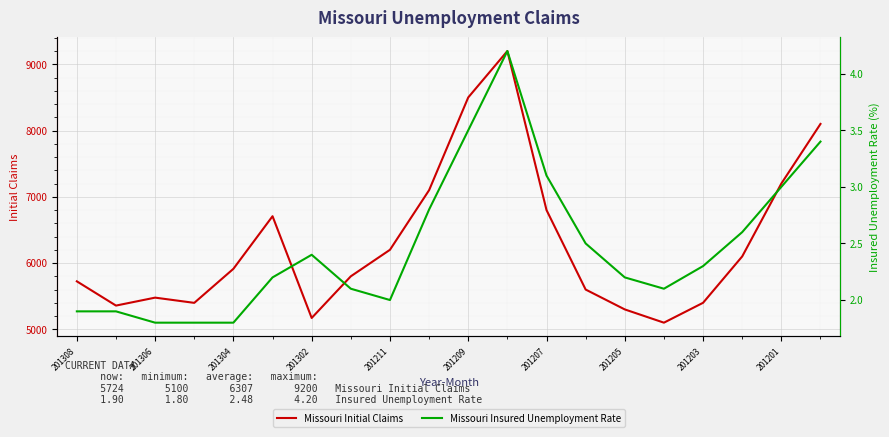

The Missouri Initial Claims series shows 5171 at 201302. True or false?

True